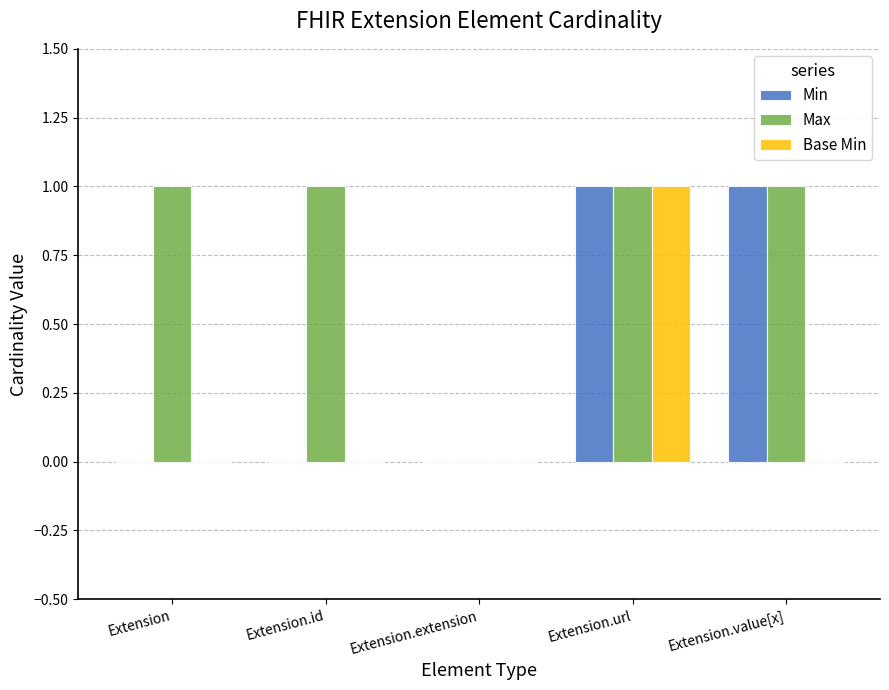

True or false: Min has a value of -1 at Extension.extension.

False